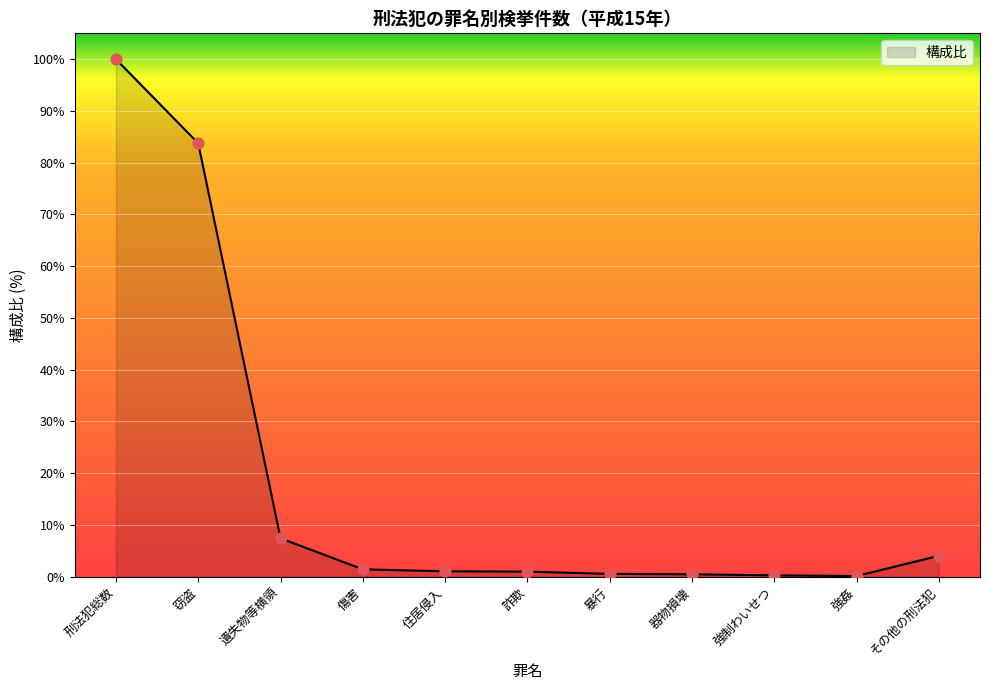

Approximately how many times larger is the value at 暴行 compared to 傷害?

0.4